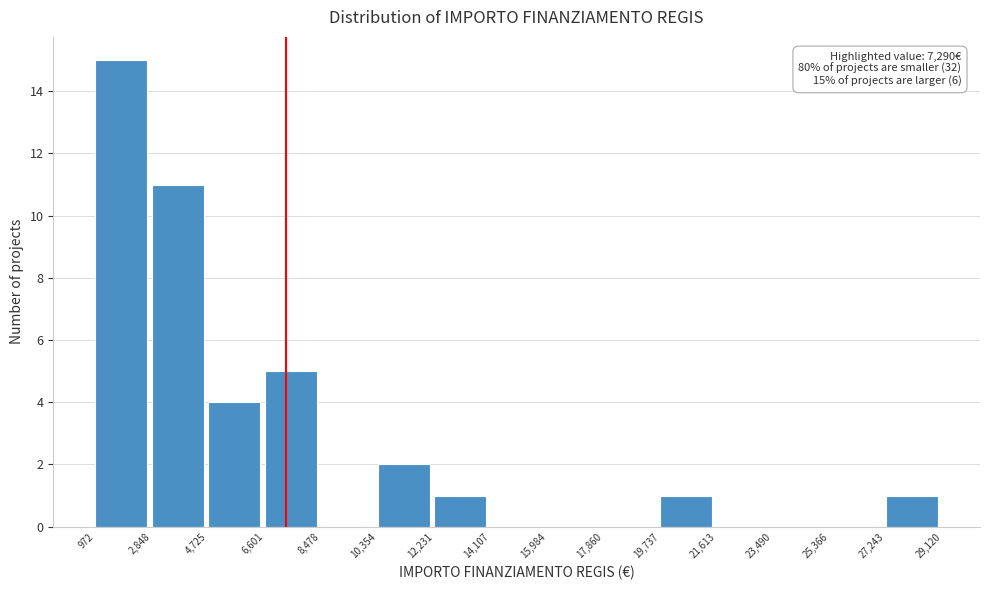

Over which range of the x-axis is the bar tallest?

972 to 2,848